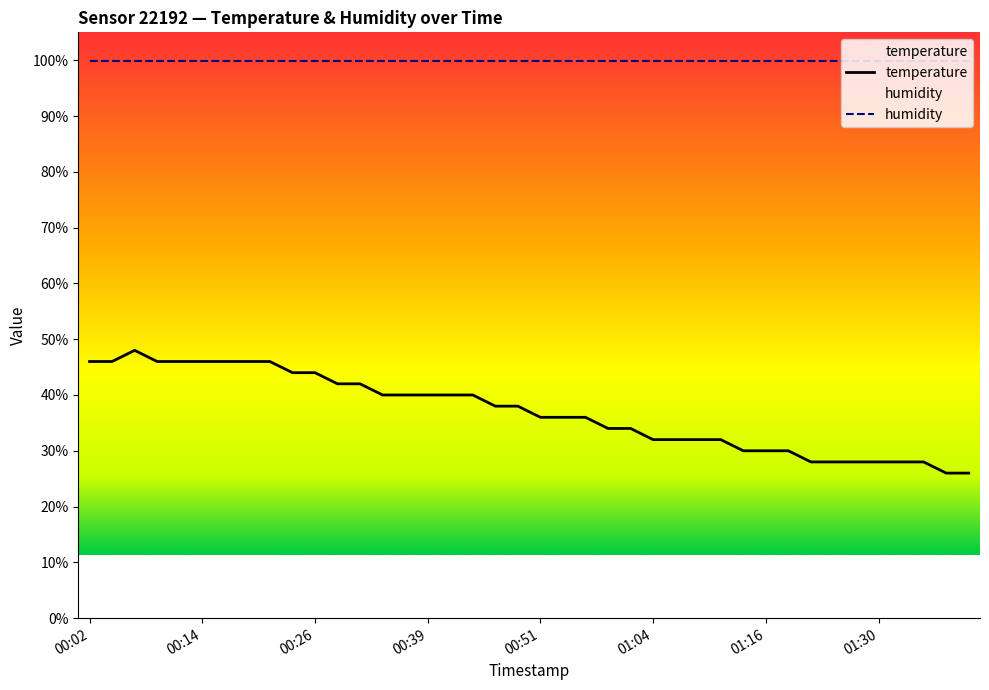

What is the label of the 8th point from the right?

01:22